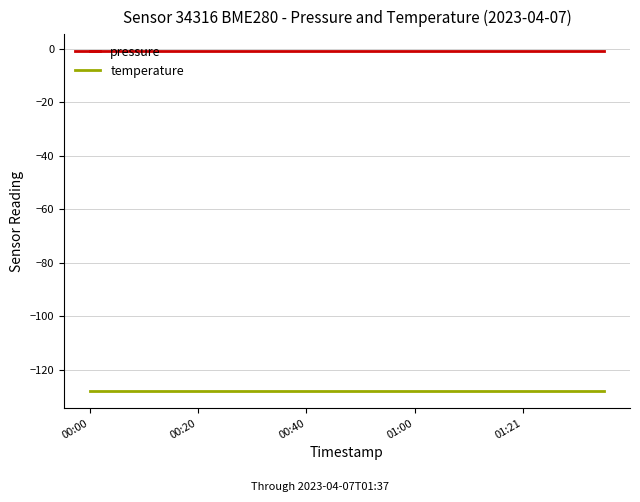

Which series has the largest total across all categories?

pressure